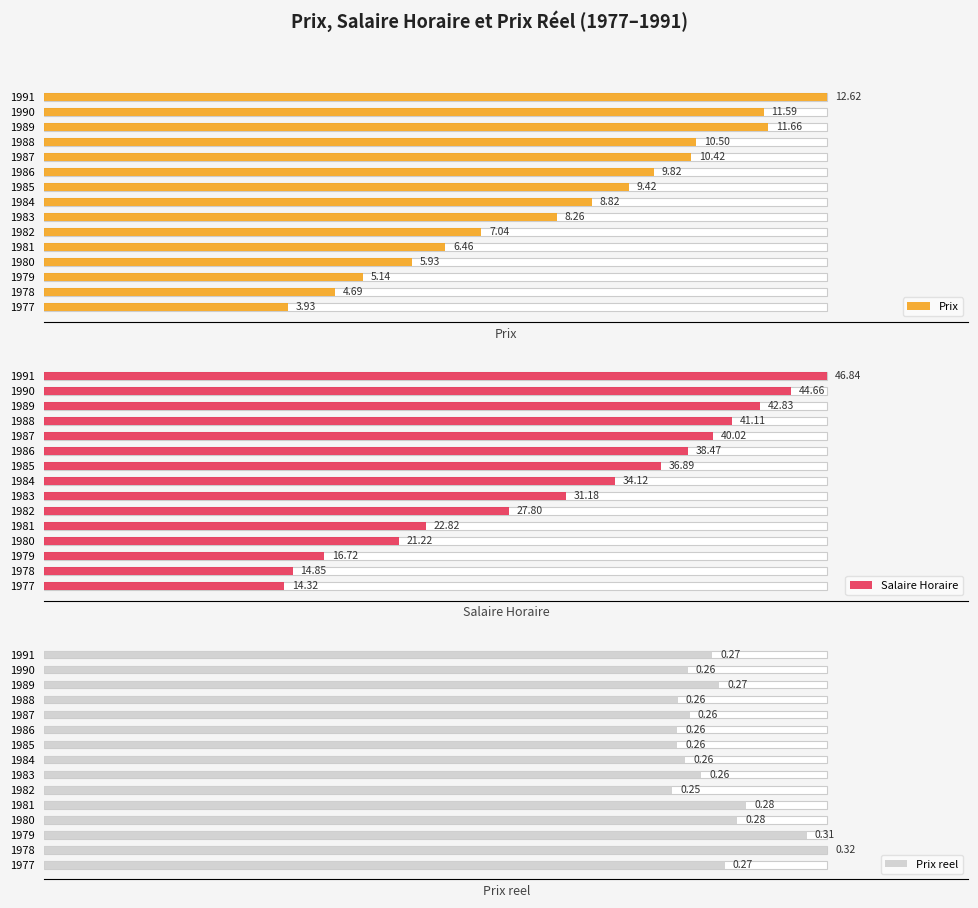

What are all the series names shown in the legend?

Prix, Salaire Horaire, Prix reel